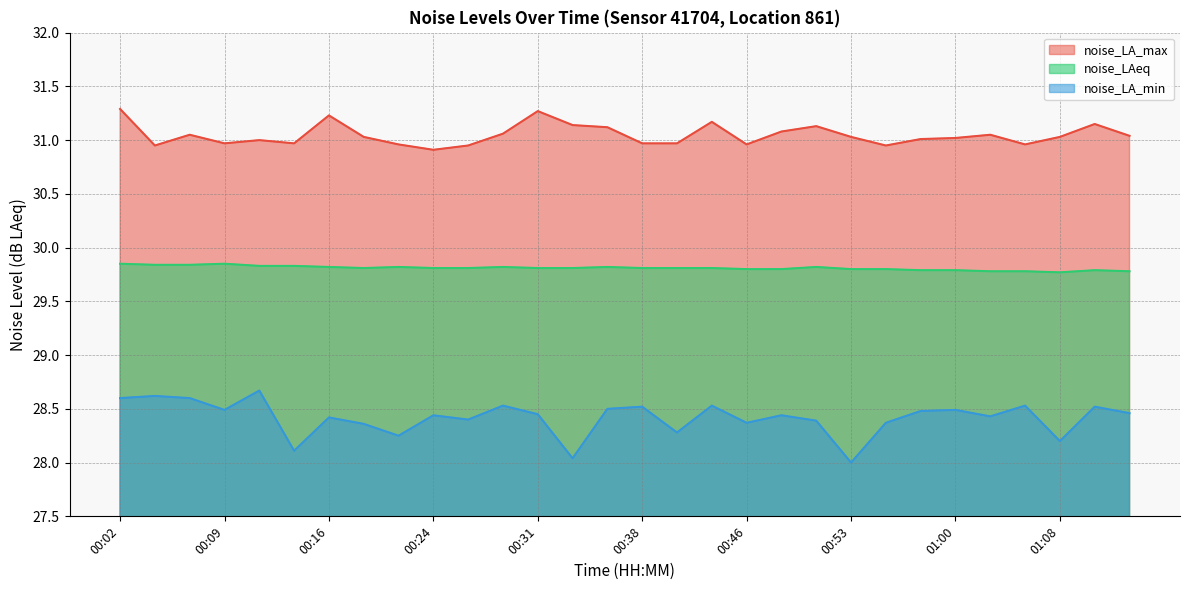

At how many categories does at least one series exceed 29?

30